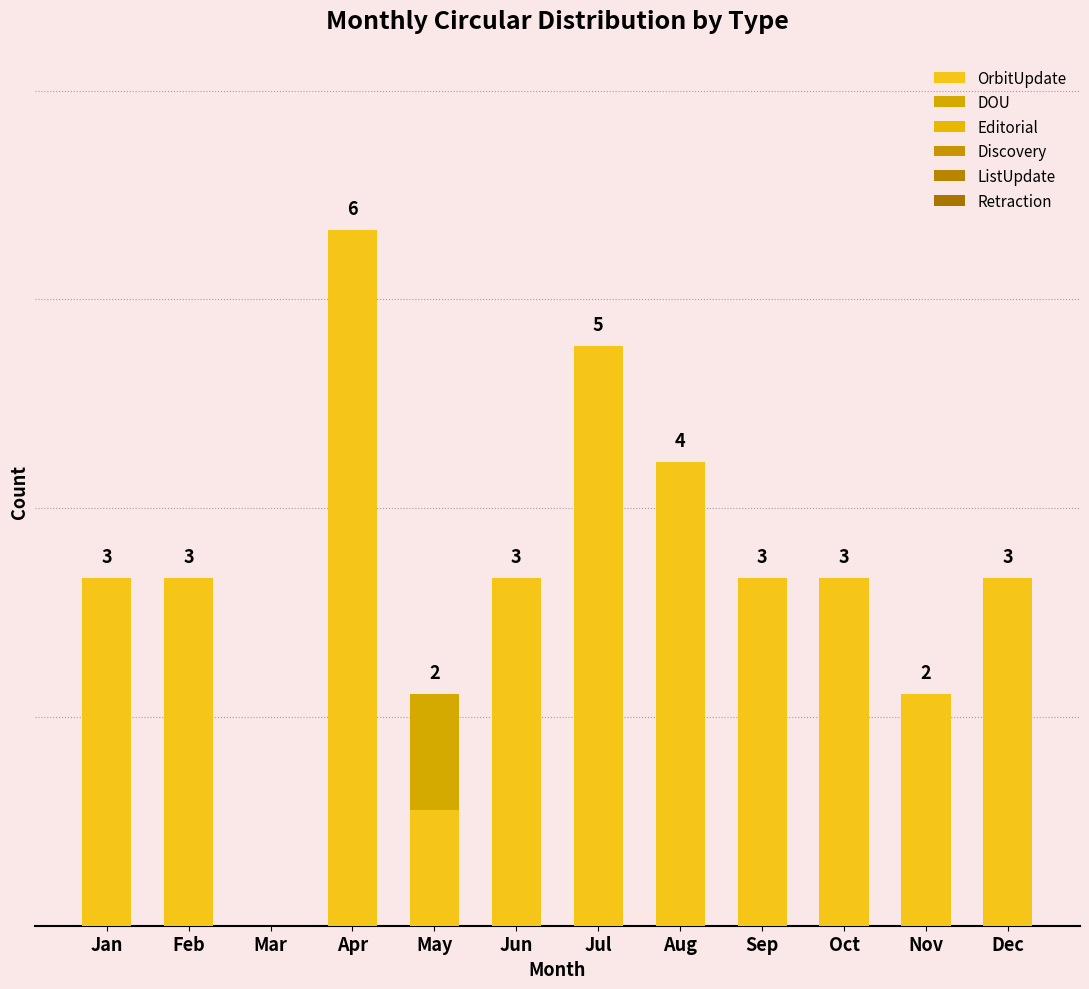

At which category is the sum across all series the highest?

Apr